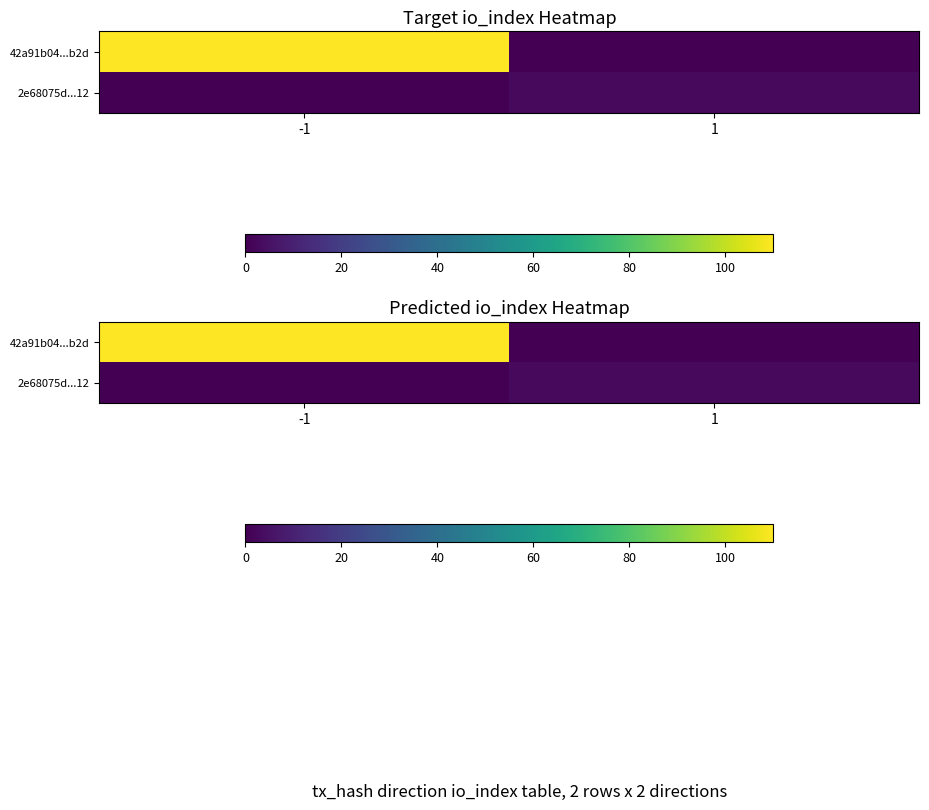

How many positive values does the 42a91b04...b2d series have?

1